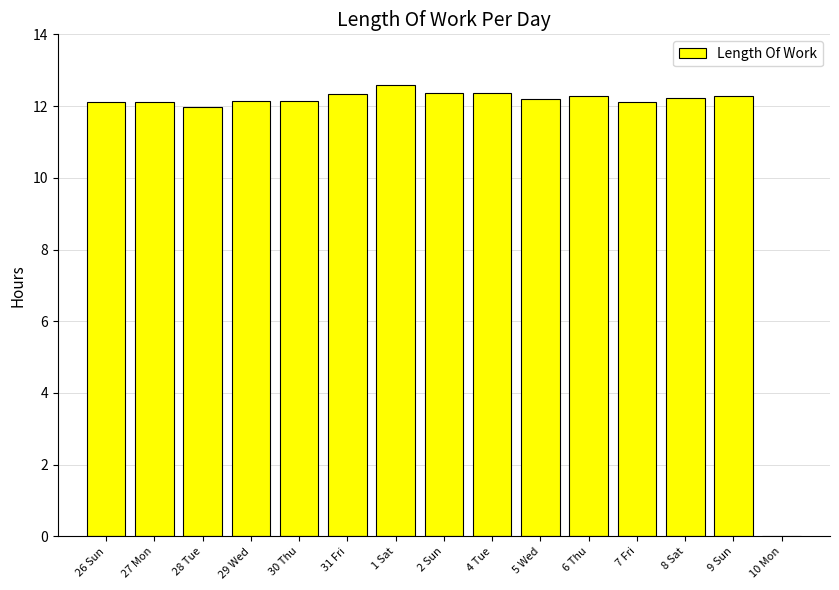

The chart shows a value of 12.3 at 31 Fri. True or false?

True